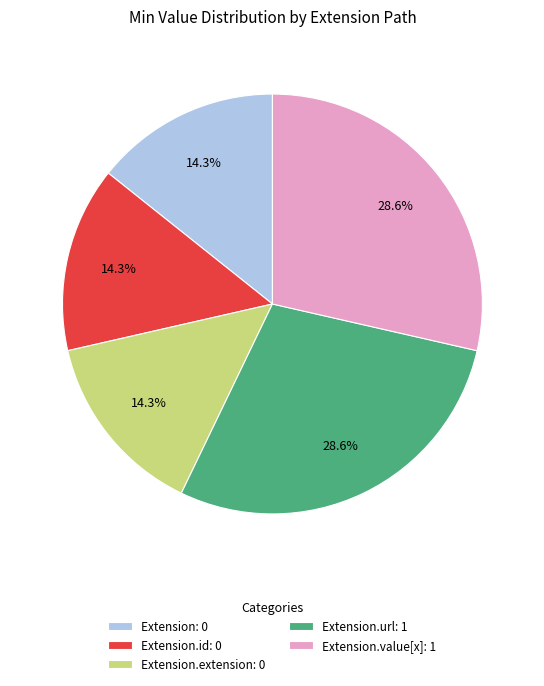

Which has a higher value, Extension.extension: 0 or Extension.value[x]: 1?

Extension.value[x]: 1